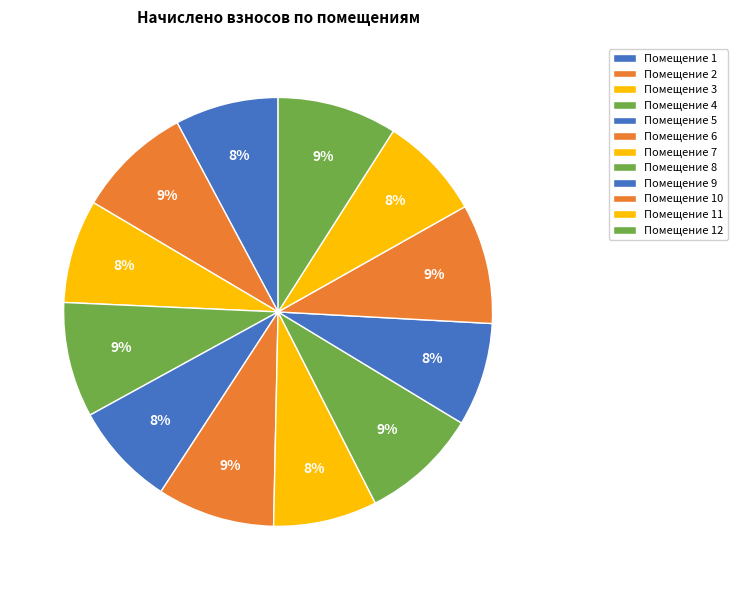

To the nearest percent, what is the difference between the largest and smallest slice percentages?

1%